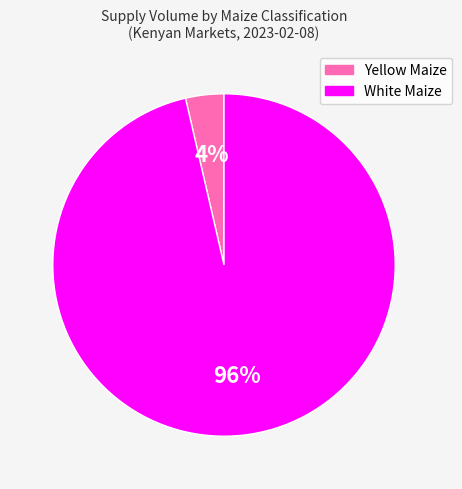

To the nearest percent, what is the combined percentage of White Maize and Yellow Maize?

100%